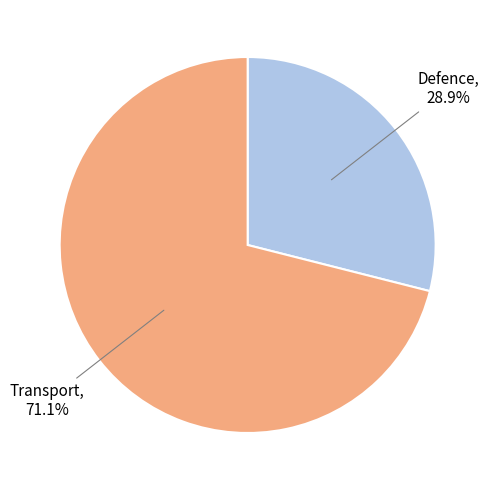

Is there any slice that represents more than half of the pie?

Yes